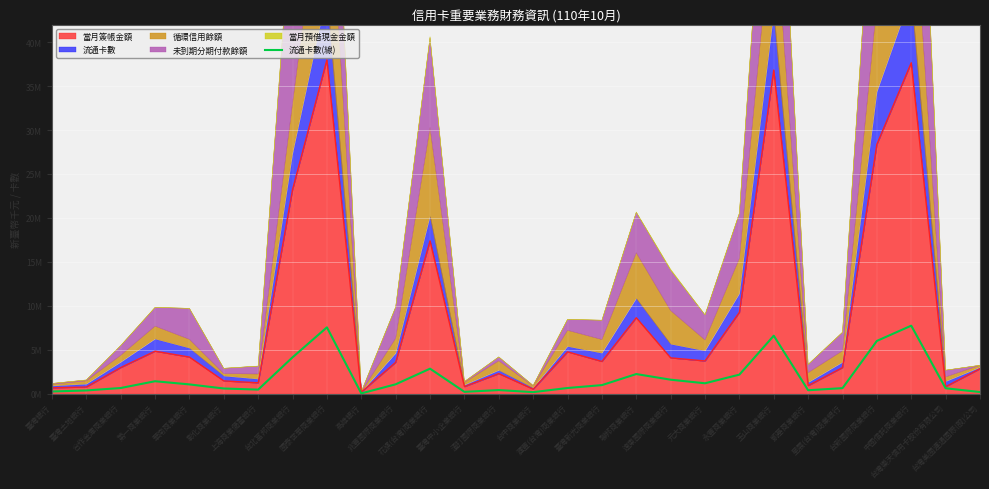

What is the smallest value displayed?

15879